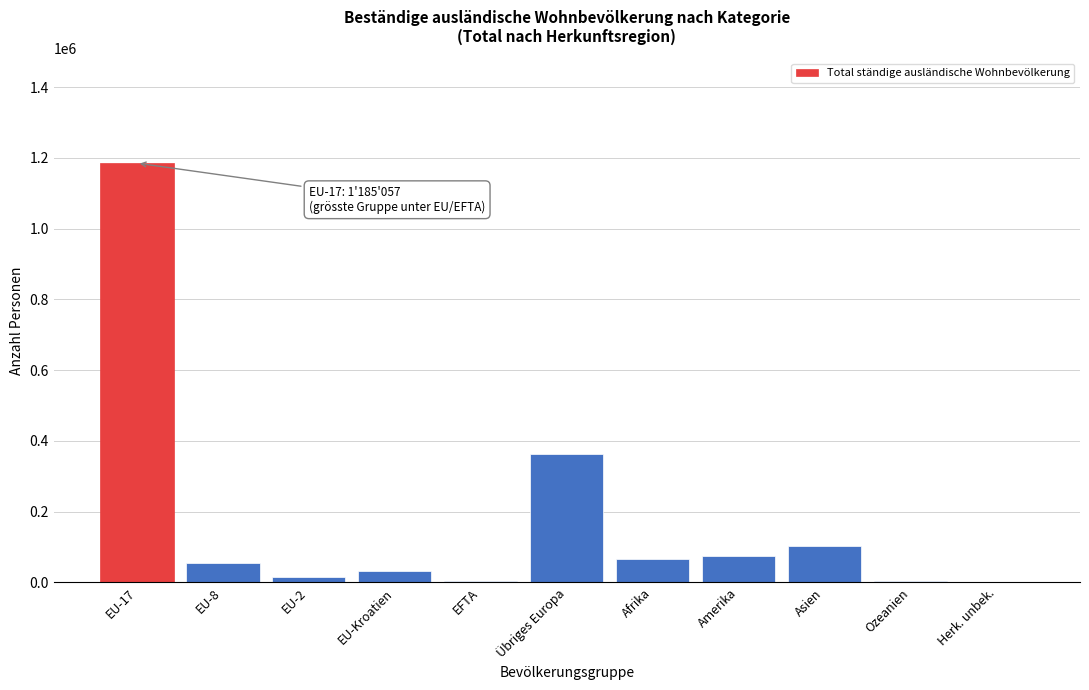

Which label corresponds to the largest value in the chart?

EU-17